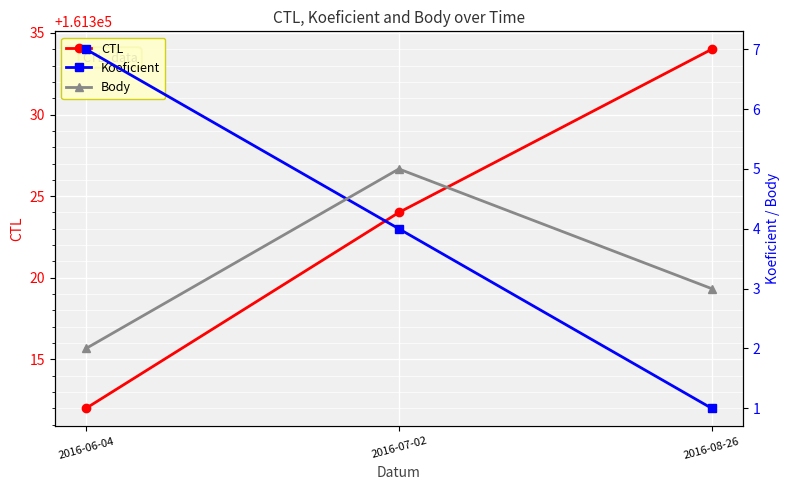

Reading left to right, list all the values displayed in this chart.

CTL: 2016-06-04=161312	2016-07-02=161324	2016-08-26=161334
Koeficient: 2016-06-04=7	2016-07-02=4	2016-08-26=1
Body: 2016-06-04=2	2016-07-02=5	2016-08-26=3